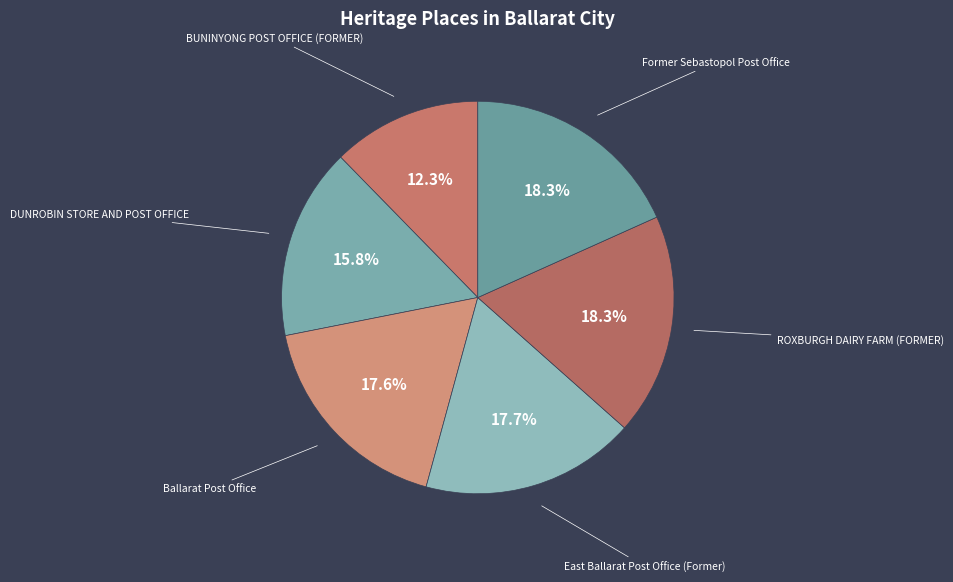

How many slices are in this pie chart?

6